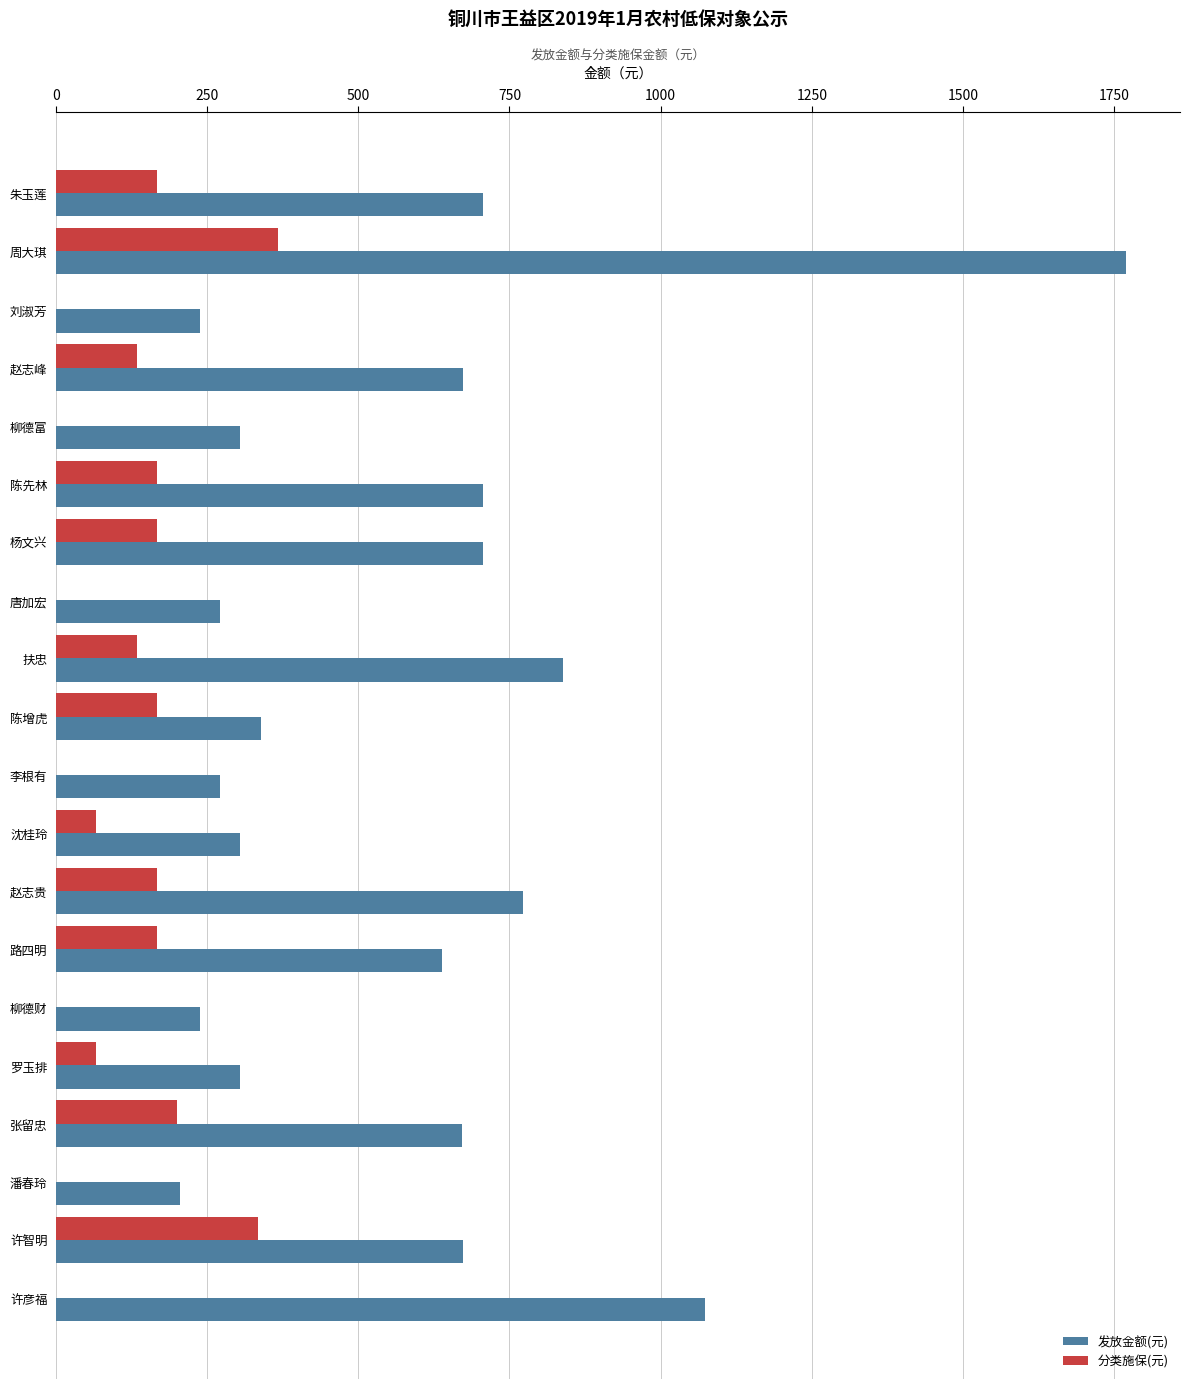

What is the sum of all 发放金额(元) values?

11705